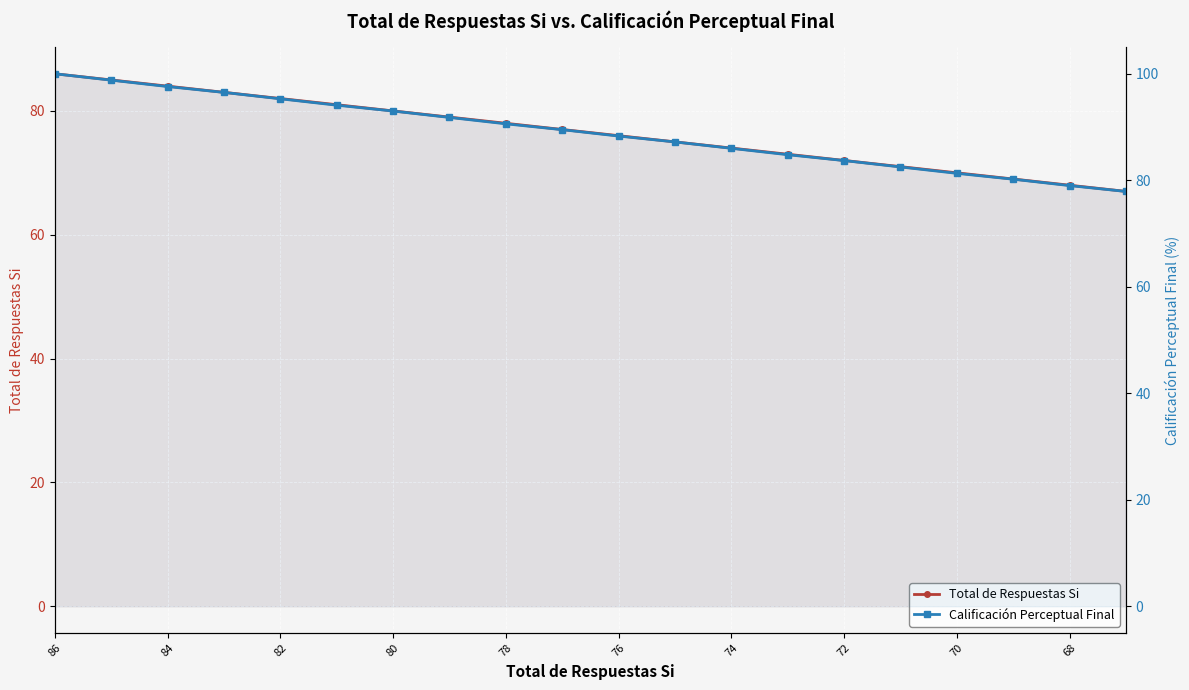

What are all the series names shown in the legend?

Total de Respuestas Si, Calificación Perceptual Final